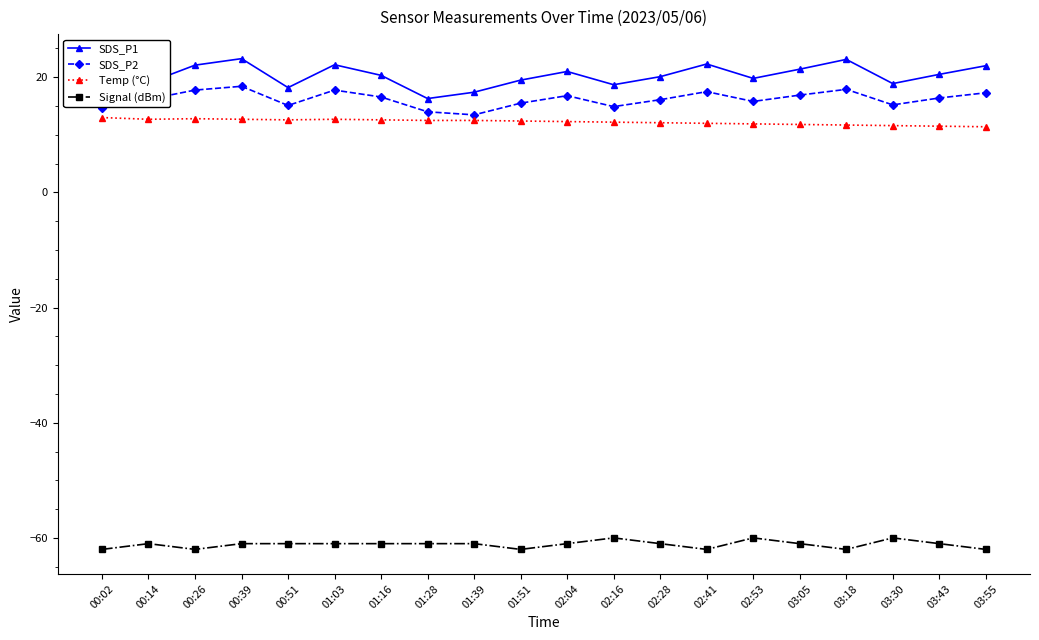

What position from the right is 01:51?

11